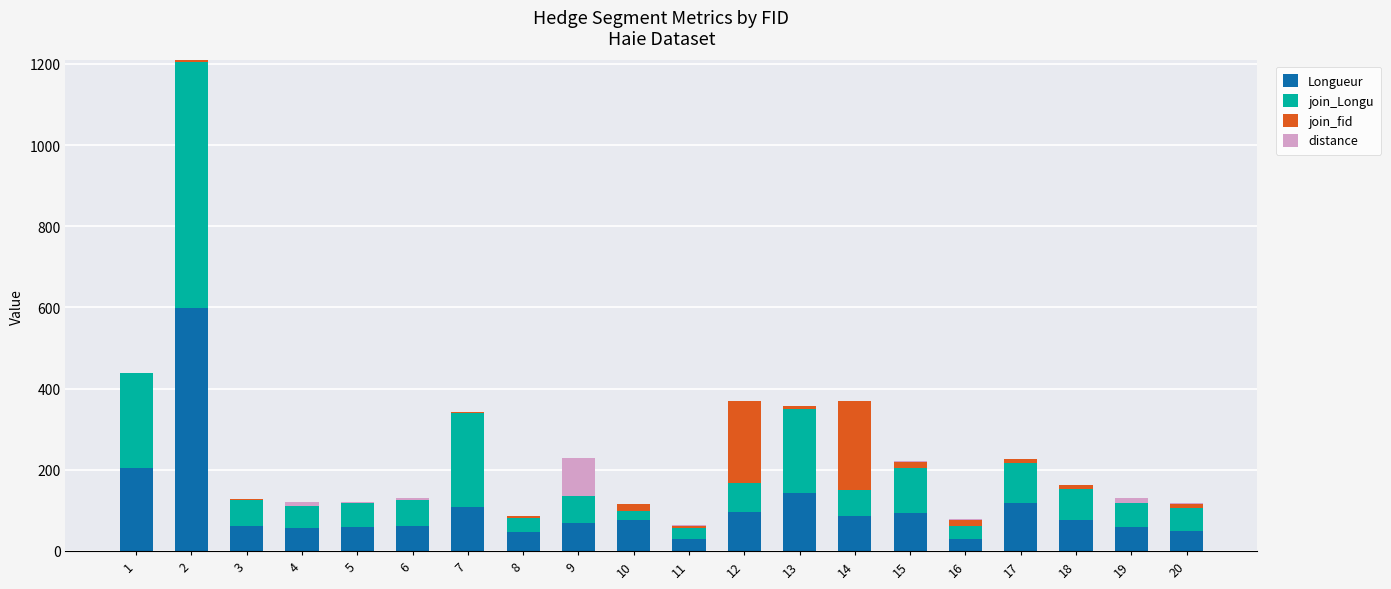

What is the sum of all Longueur values?

2120.4